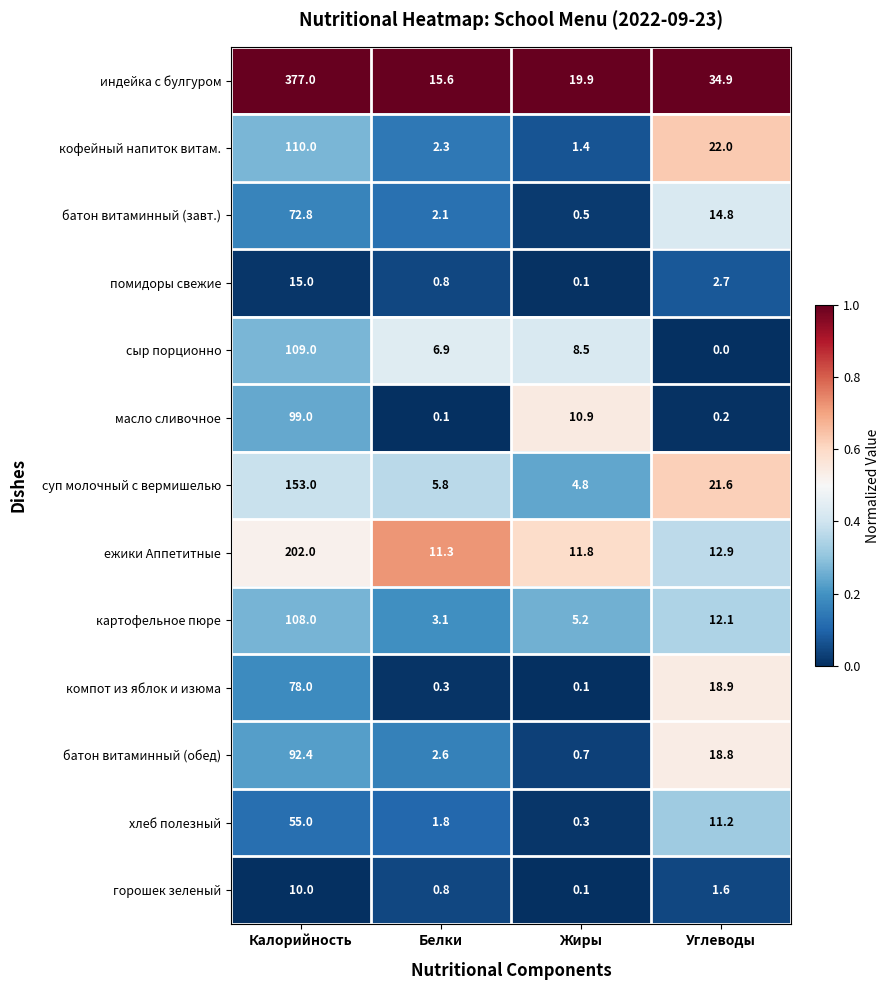

The компот из яблок и изюма series shows 78.0 at Калорийность. True or false?

True